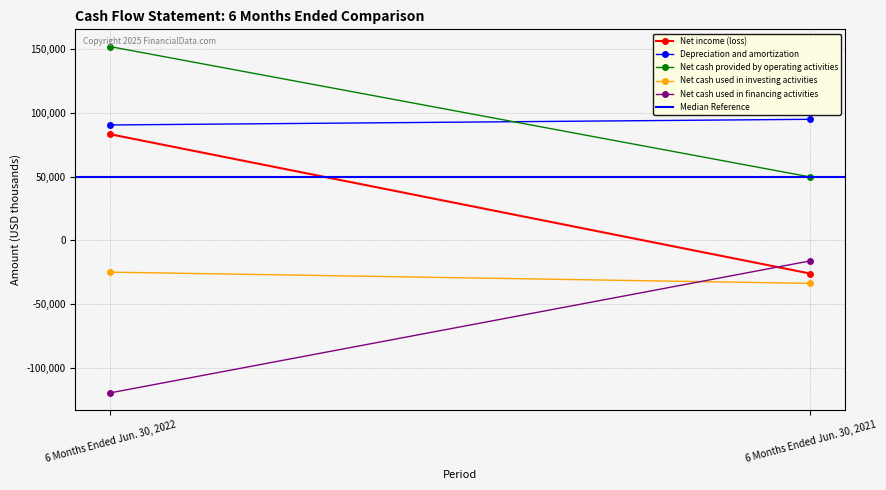

Reading left to right, extract all data points from this chart.

Net income (loss): 6 Months Ended Jun. 30, 2022=83347	6 Months Ended Jun. 30, 2021=-26152
Depreciation and amortization: 6 Months Ended Jun. 30, 2022=90646	6 Months Ended Jun. 30, 2021=95096
Net cash provided by operating activities: 6 Months Ended Jun. 30, 2022=152209	6 Months Ended Jun. 30, 2021=49773
Net cash used in investing activities: 6 Months Ended Jun. 30, 2022=-25019	6 Months Ended Jun. 30, 2021=-33861
Net cash used in financing activities: 6 Months Ended Jun. 30, 2022=-119891	6 Months Ended Jun. 30, 2021=-16166
Median Reference: 6 Months Ended Jun. 30, 2022=49773	6 Months Ended Jun. 30, 2021=49773